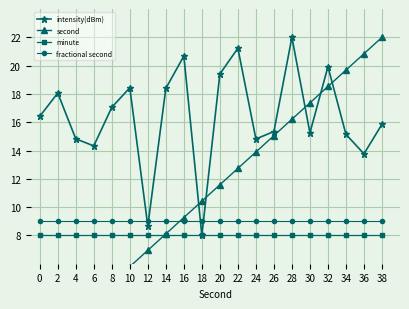

What is the difference between the highest and lowest values at 22?

13.2